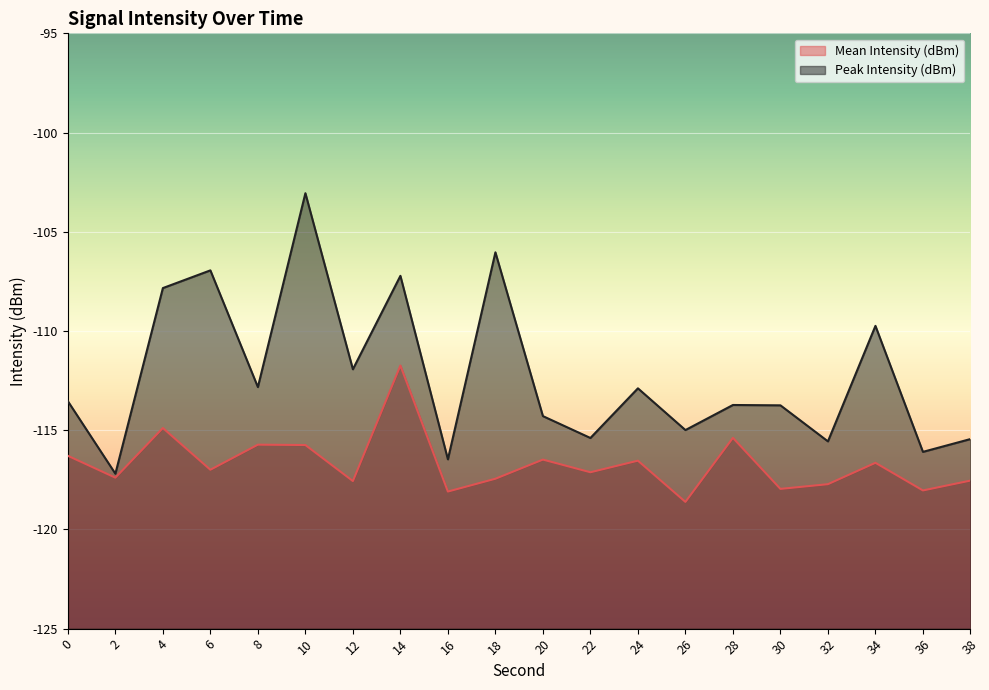

What is the value of the Peak Intensity (dBm) point at the 17th from the left?

-115.6